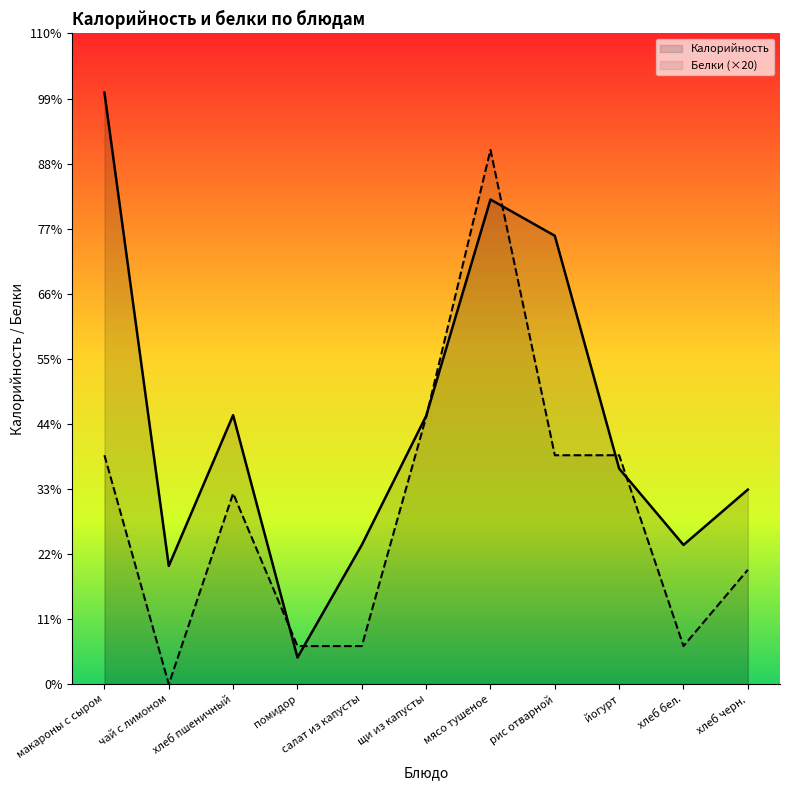

What are all the series names shown in the legend?

Калорийность, Белки (×20)